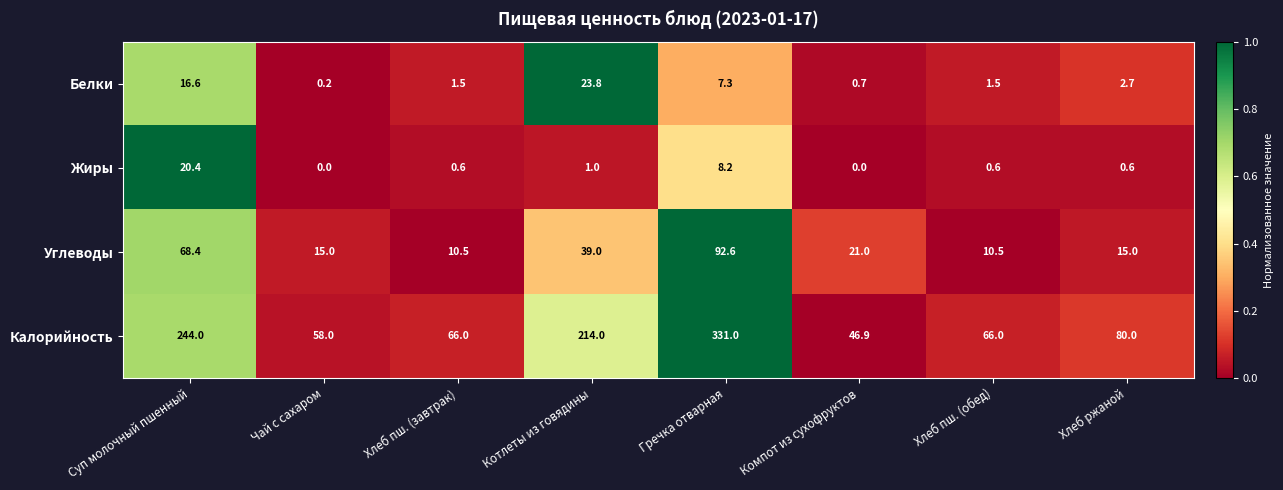

At Компот из сухофруктов, list the series in order from largest to smallest.

Калорийность, Углеводы, Белки, Жиры